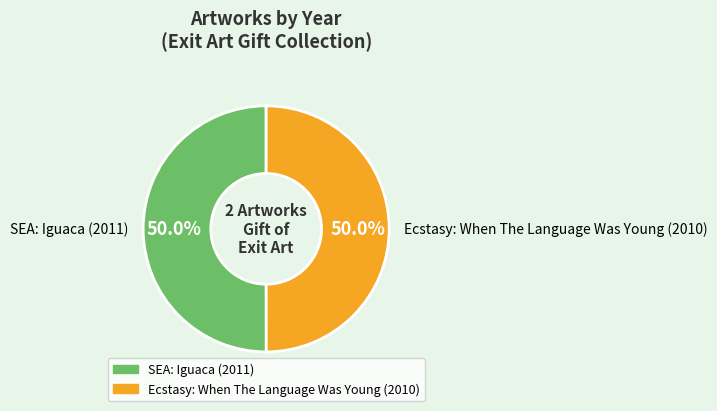

Is the sum of Ecstasy: When The Language Was Young (2010) and SEA: Iguaca (2011) greater than half?

Yes